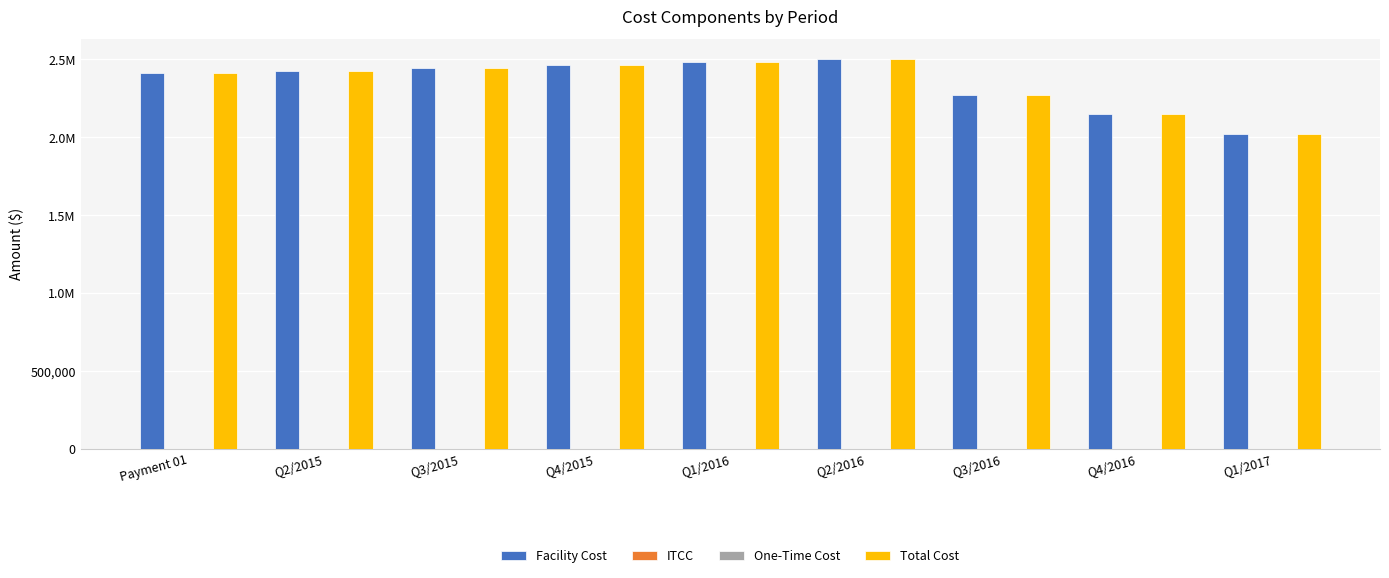

The value of Total Cost at Q4/2015 is 2462951.4. True or false?

True